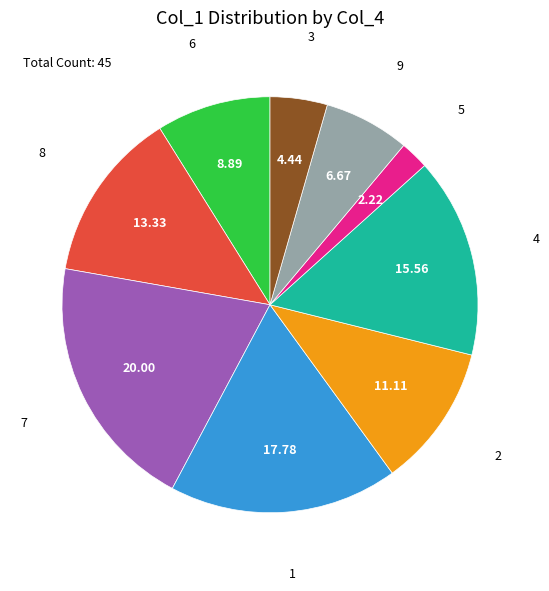

Is there any slice that represents more than half of the pie?

No